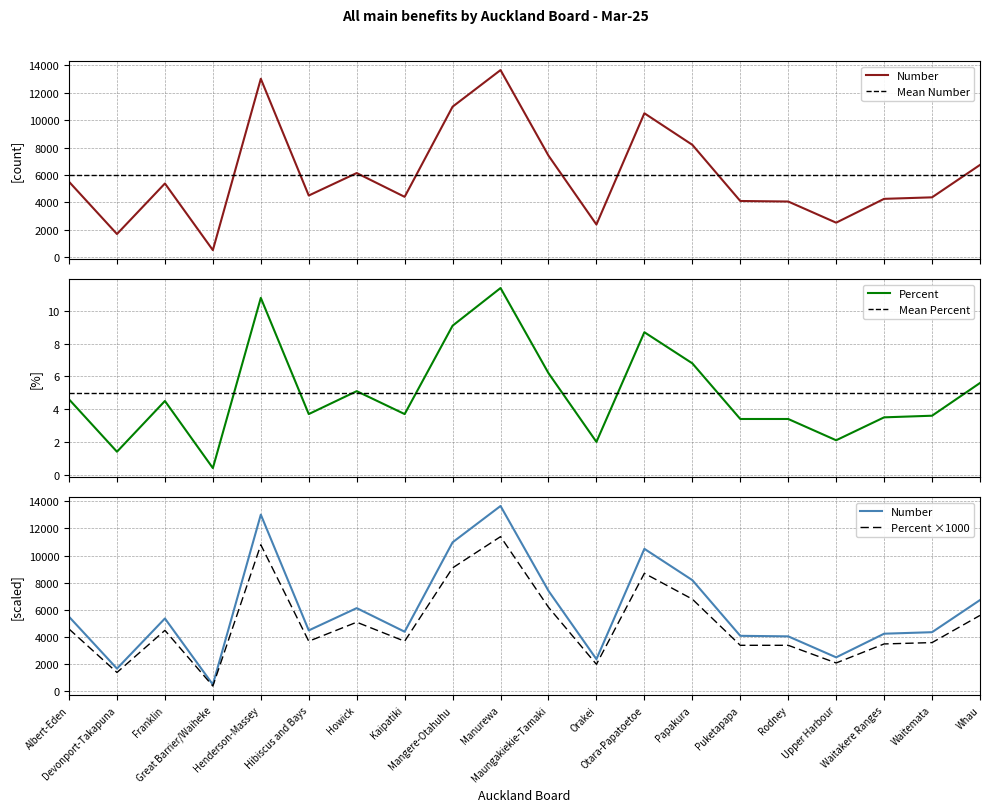

Where is Percent nearest to the value 5?

Howick